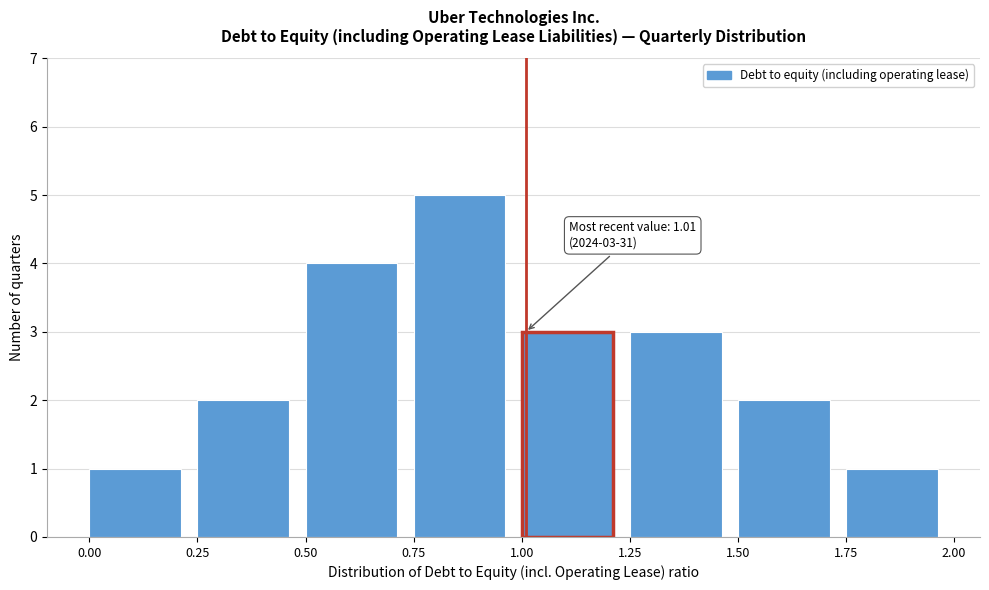

Which range on the x-axis has the tallest bar?

0.75 to 1.00